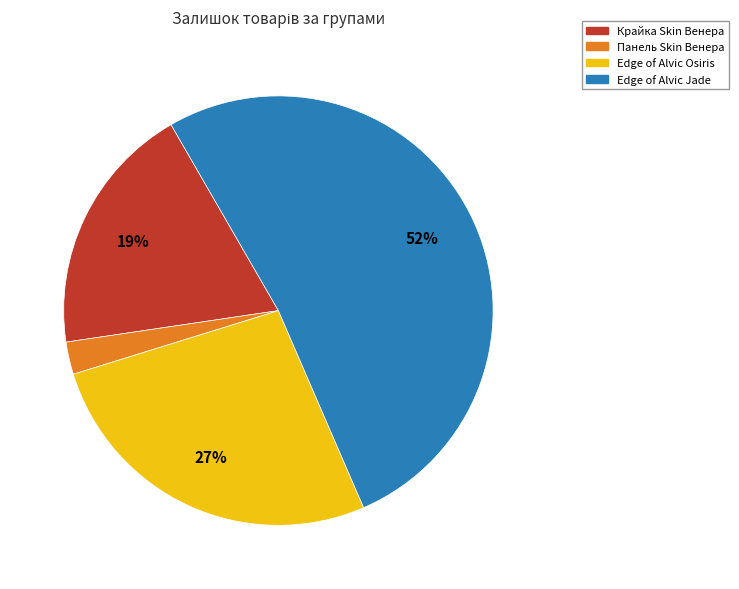

Is there a majority slice in this chart?

Yes